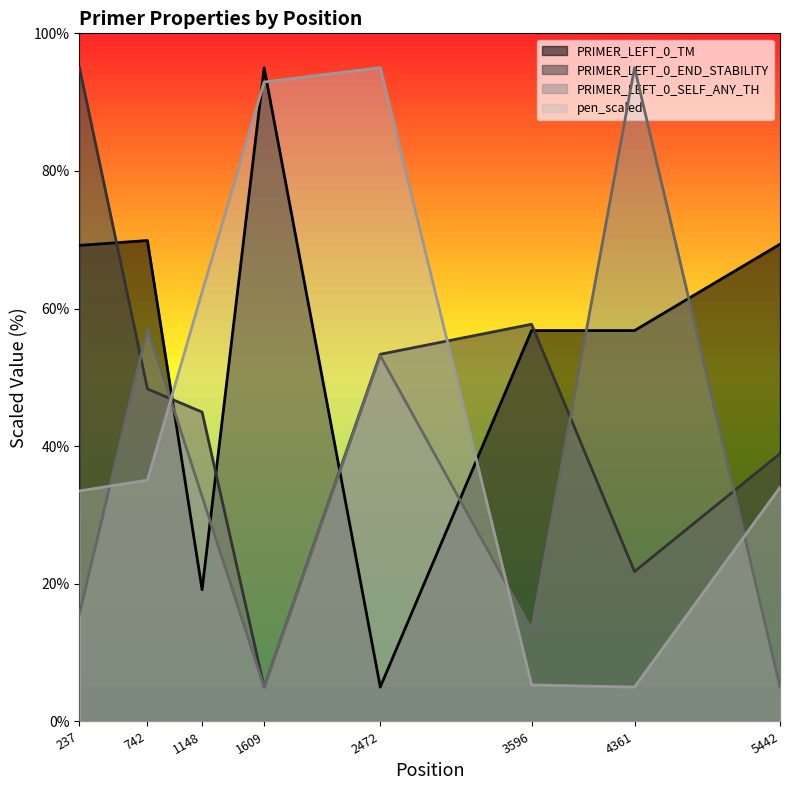

What is the sum of all PRIMER_LEFT_0_SELF_ANY_TH values?

277.0